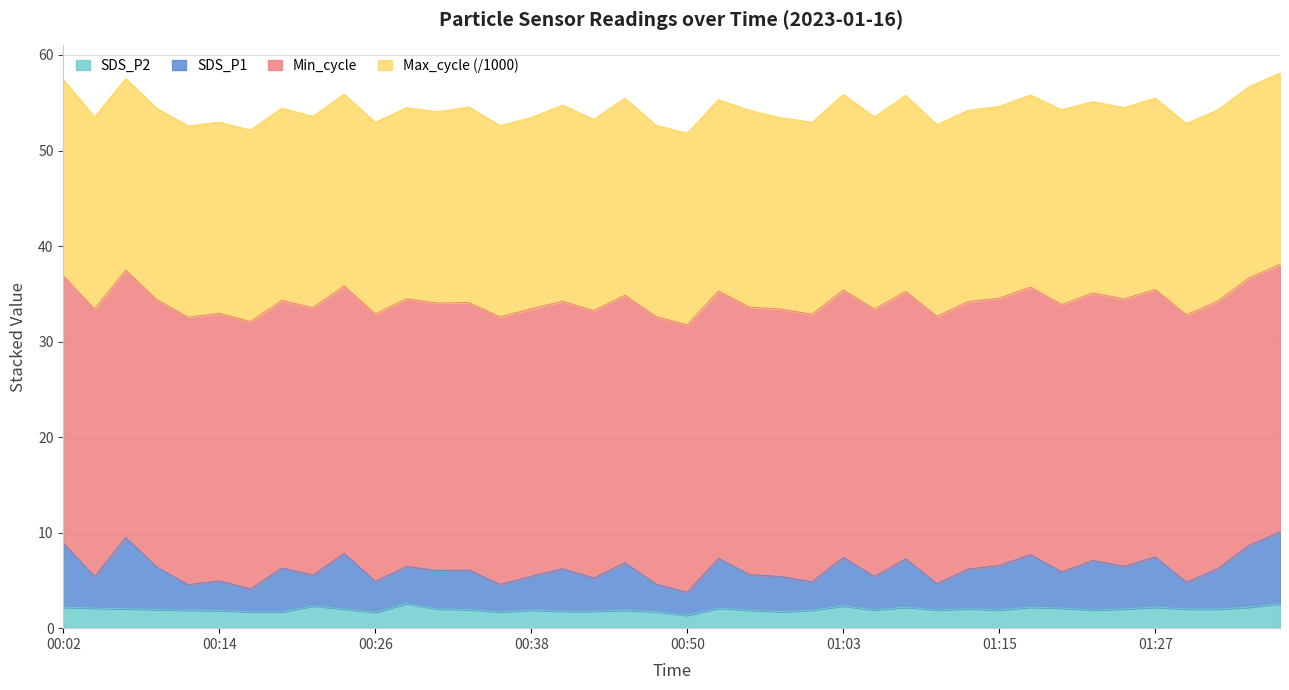

At which label is SDS_P2 closest to 1?

00:50